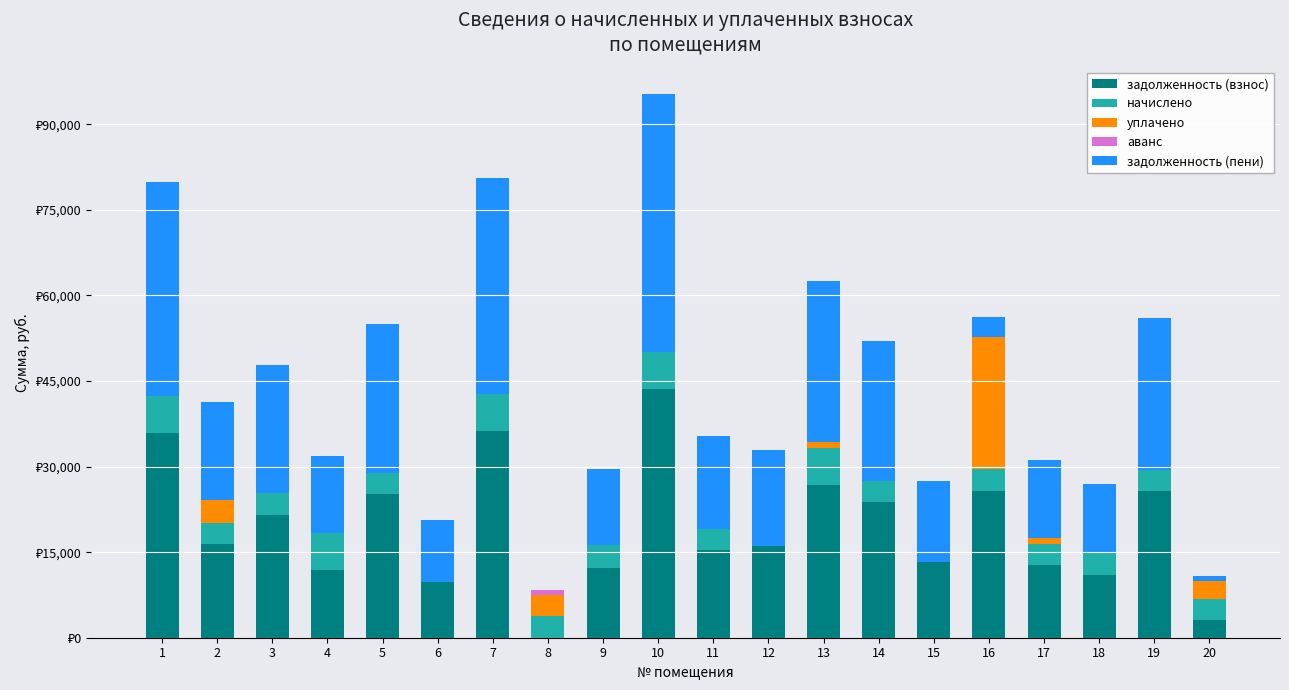

Is it true that уплачено equals 3736.9 at 8?

True